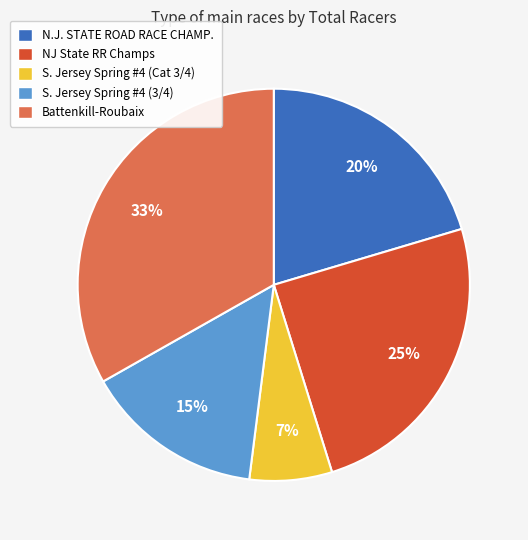

Do N.J. STATE ROAD RACE CHAMP. and Battenkill-Roubaix together represent more than half of the pie?

Yes